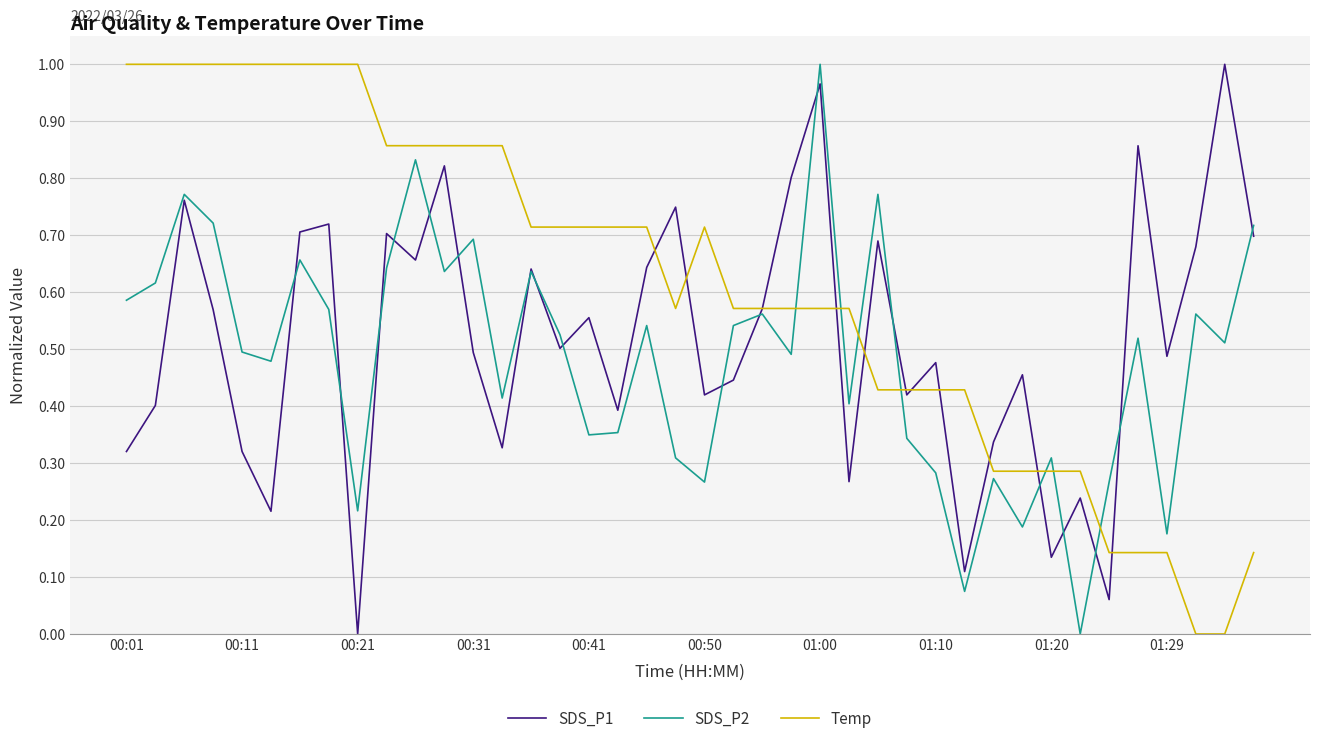

List the series in order of their overall mean, lowest first.

SDS_P2, SDS_P1, Temp